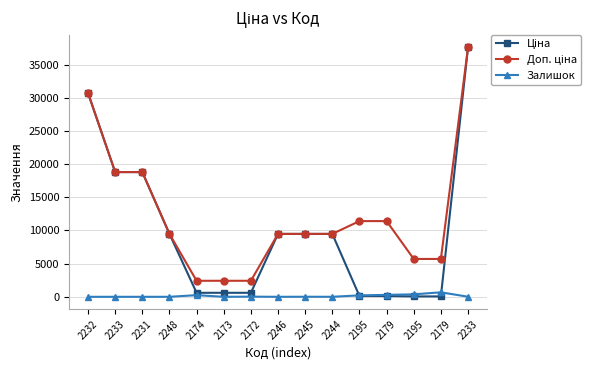

What is the value of the Ціна point at the 11th from the left?

114.1